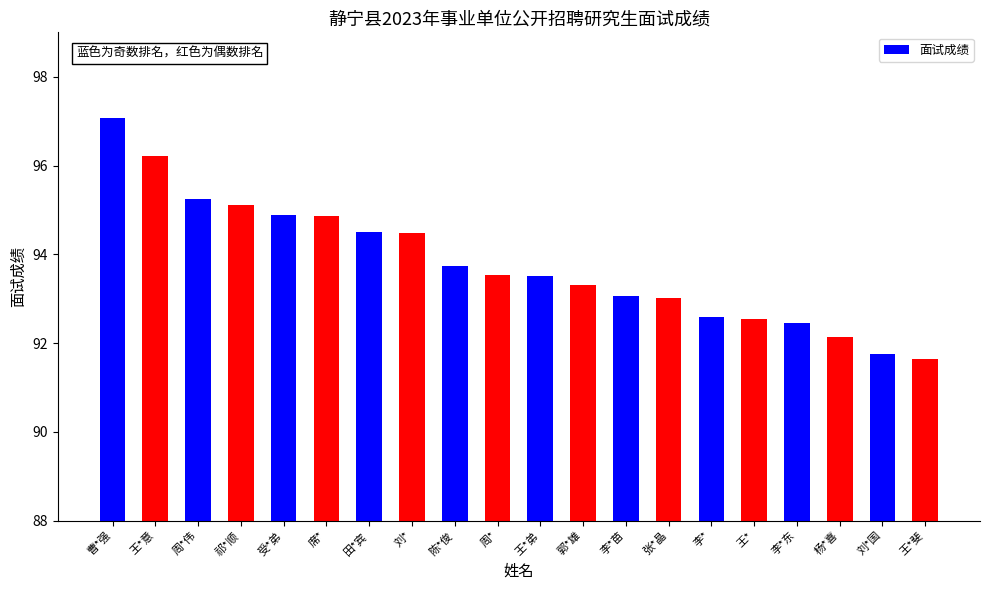

Which category has the highest value across all series?

曹*强